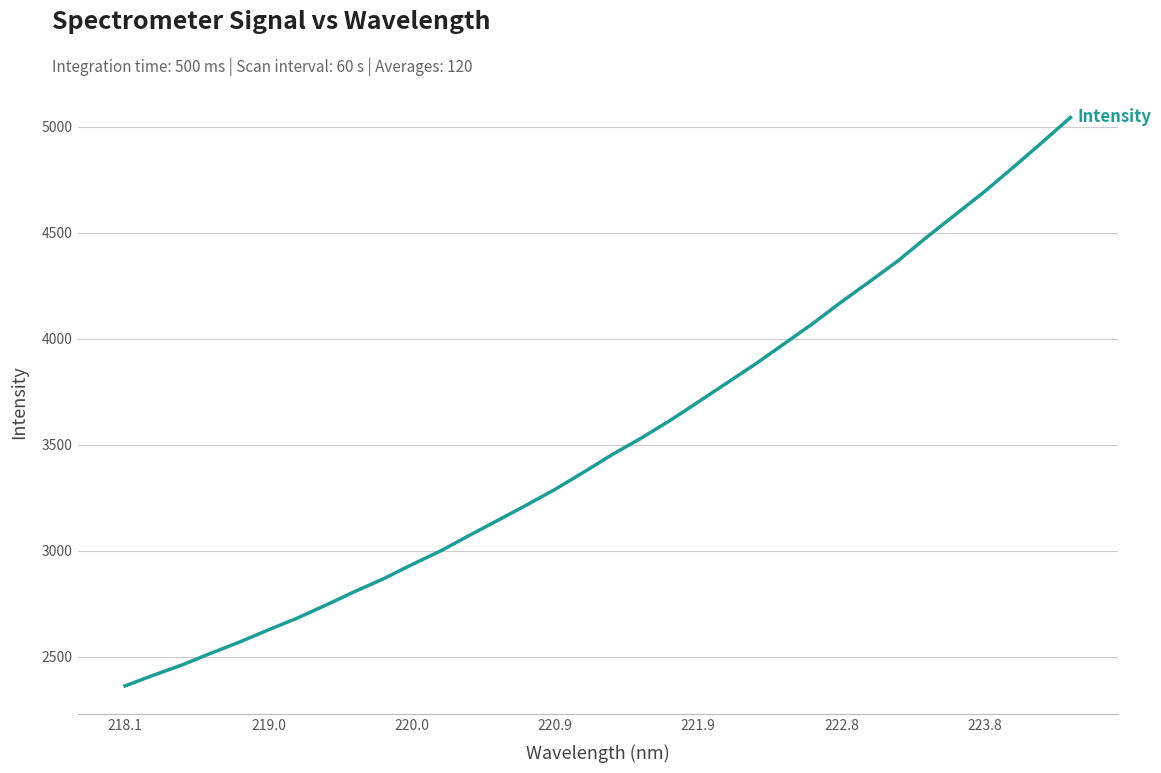

What is the maximum value shown in the chart?

5043.7